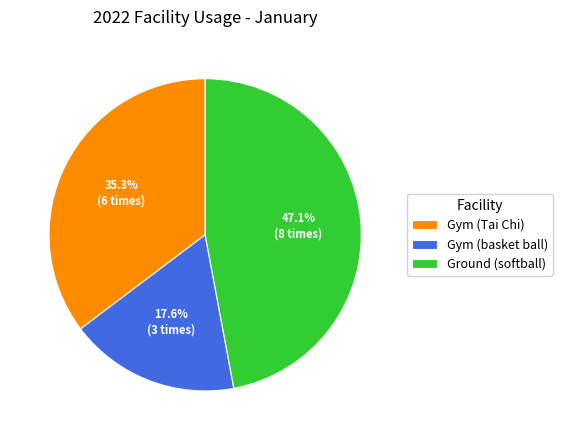

Which slice is the largest?

Ground (softball)